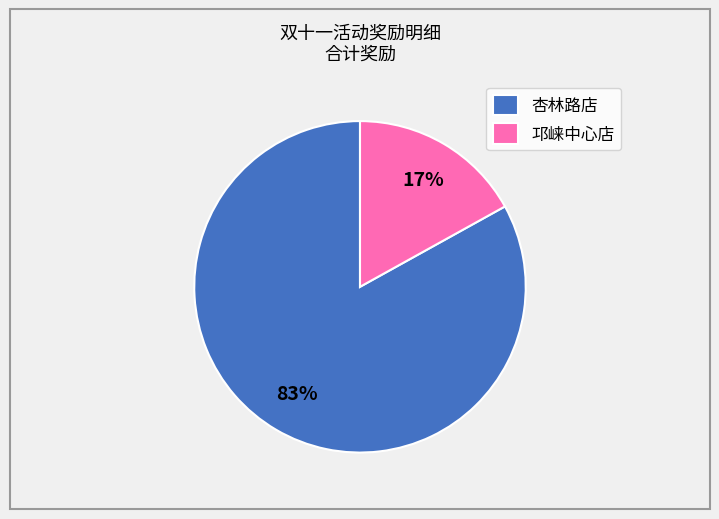

Which category has the smallest portion of the pie?

邛崃中心店